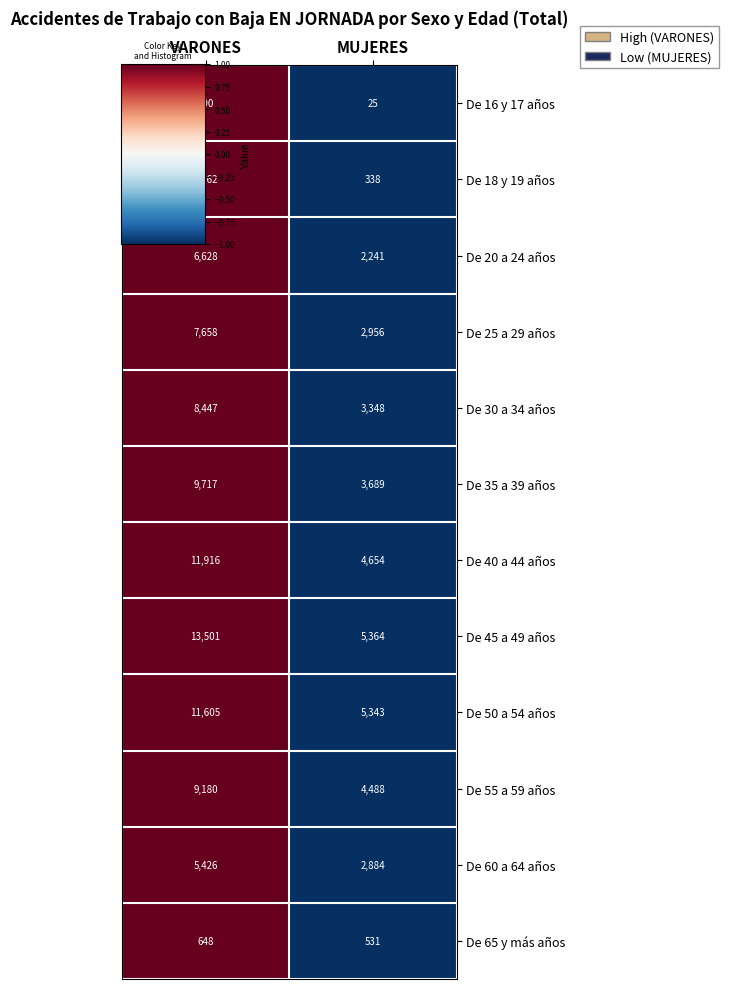

What is the average value of the De 60 a 64 años series?

4155